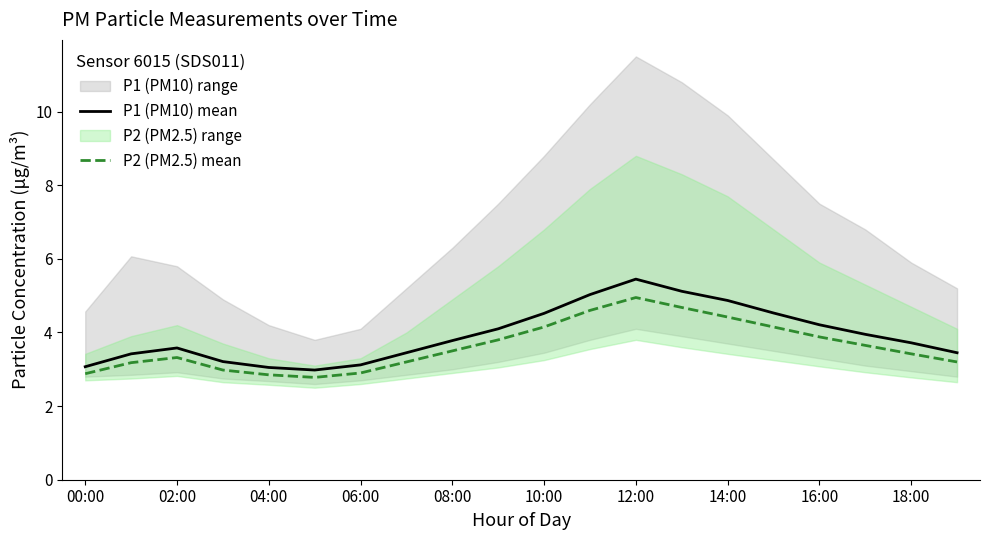

What is the average value of the P2 (PM2.5) mean series?

3.6